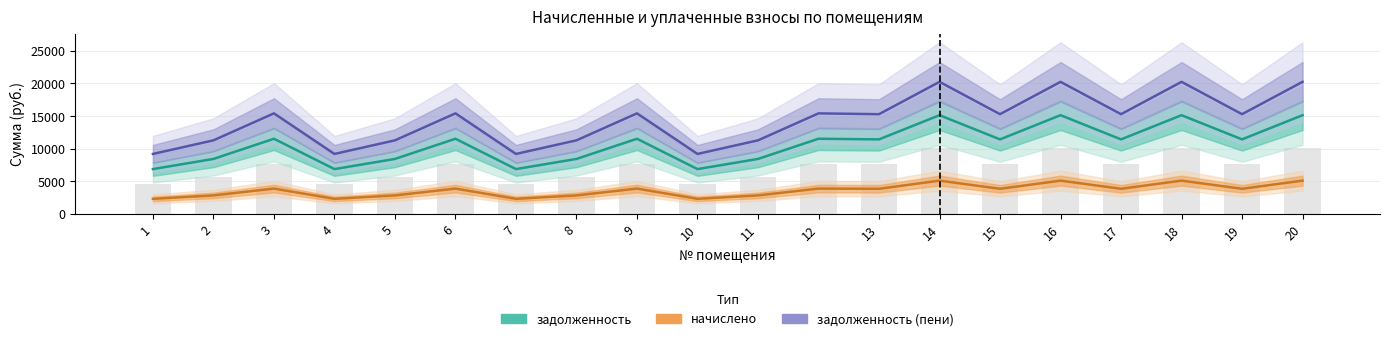

List the series in order of their overall mean, lowest first.

начислено, задолженность, задолженность (пени)